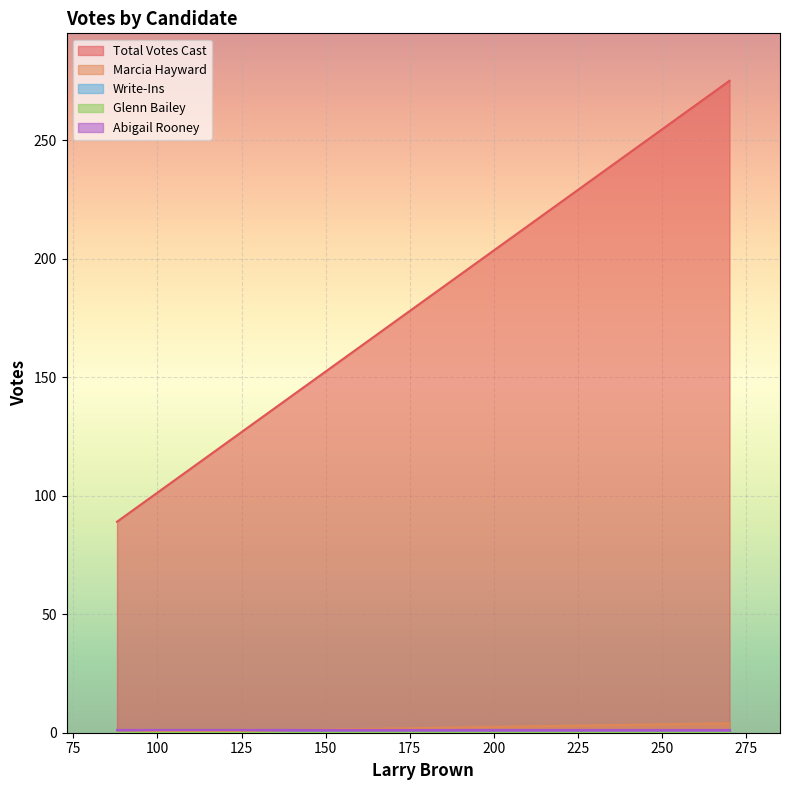

What are all the series names shown in the legend?

Total Votes Cast, Marcia Hayward, Write-Ins, Glenn Bailey, Abigail Rooney